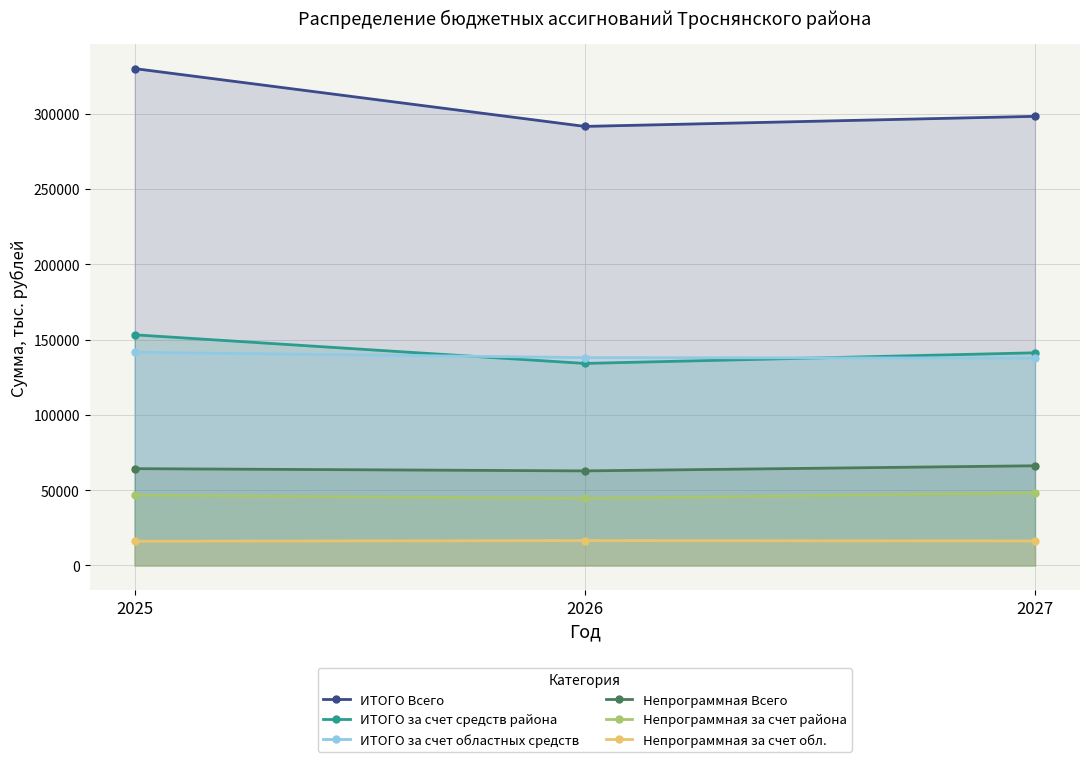

Rank the series by their maximum value, from lowest to highest.

Непрограммная за счет обл., Непрограммная за счет района, Непрограммная Всего, ИТОГО за счет областных средств, ИТОГО за счет средств района, ИТОГО Всего